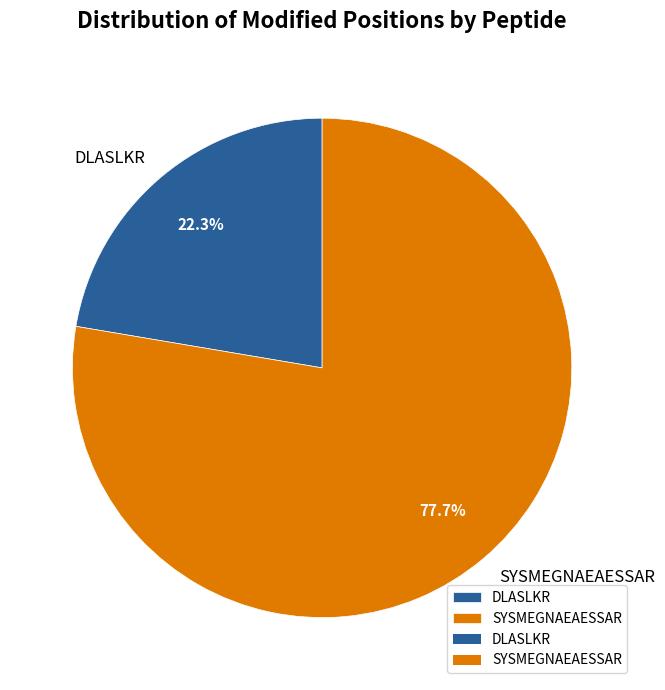

What is the ratio of the value at SYSMEGNAEAESSAR to the value at DLASLKR?

3.5